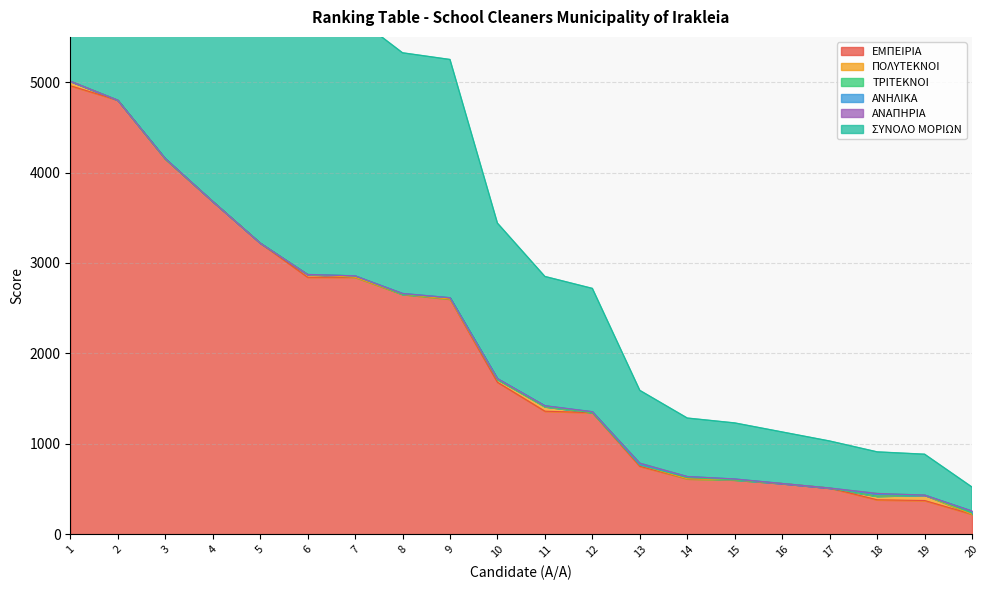

Count the ΠΟΛΥΤΕΚΝΟΙ values in the range 0 to 30.

16